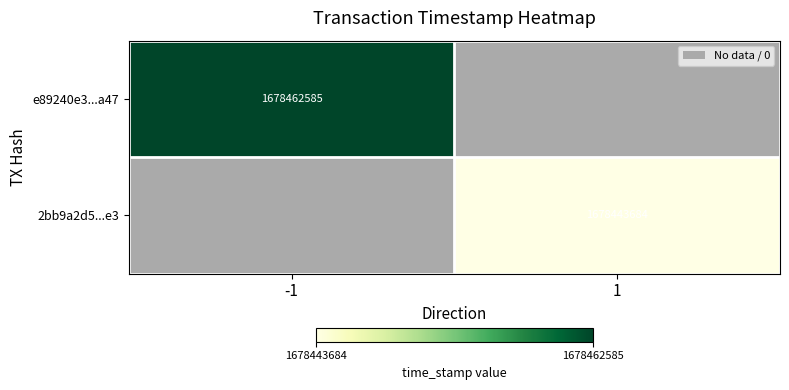

The value of e89240e3...a47 at -1 is 2294032982. True or false?

False